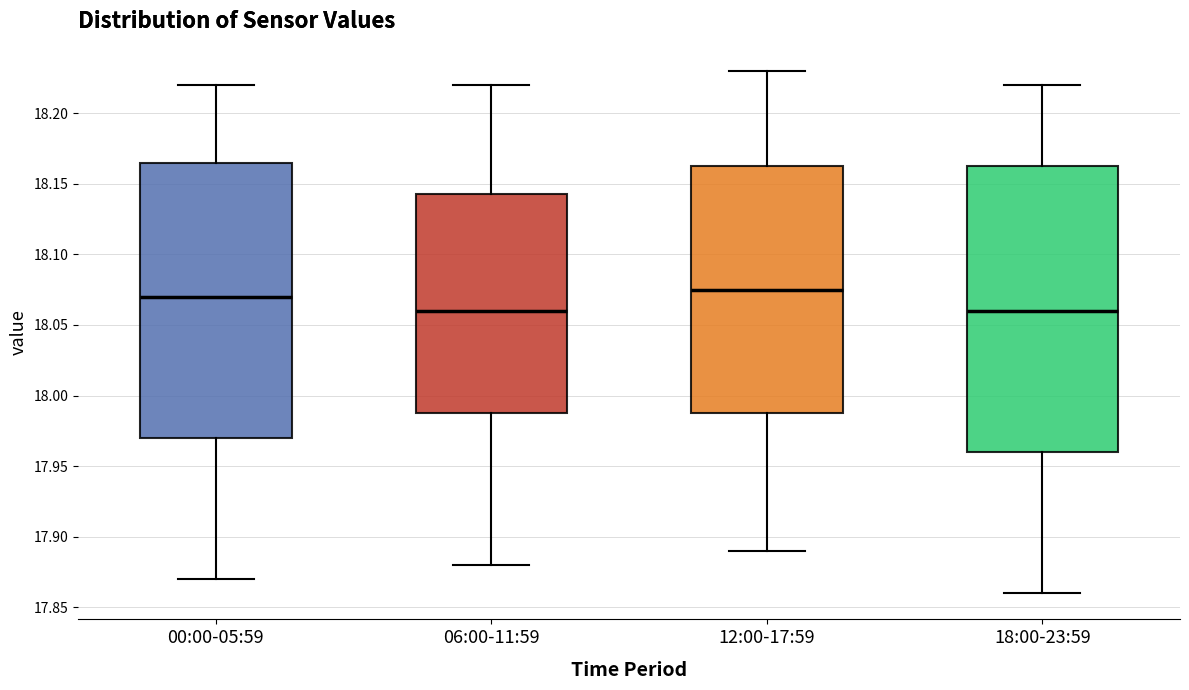

Reading left to right, transcribe this box plot: for each box, give where its median line is, the range the box spans, and where its two whiskers end, as read against the y-axis. The values are not printed on the chart, so give them approximately, as read against the axis.

00:00-05:59: median 18.070, box 17.970 to 18.165, whiskers 17.870 to 18.220
06:00-11:59: median 18.060, box 17.990 to 18.145, whiskers 17.880 to 18.220
12:00-17:59: median 18.075, box 17.990 to 18.165, whiskers 17.890 to 18.230
18:00-23:59: median 18.060, box 17.960 to 18.165, whiskers 17.860 to 18.220